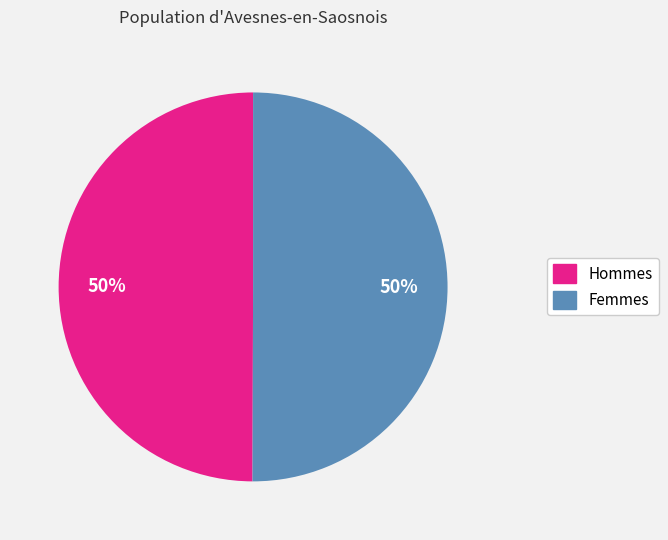

How many segments does this pie chart have?

2